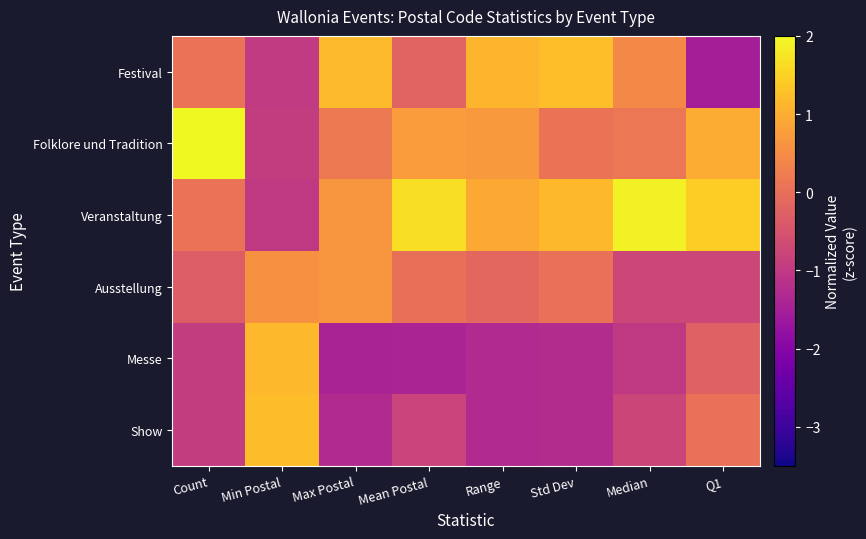

Which series has the largest total across all categories?

Veranstaltung